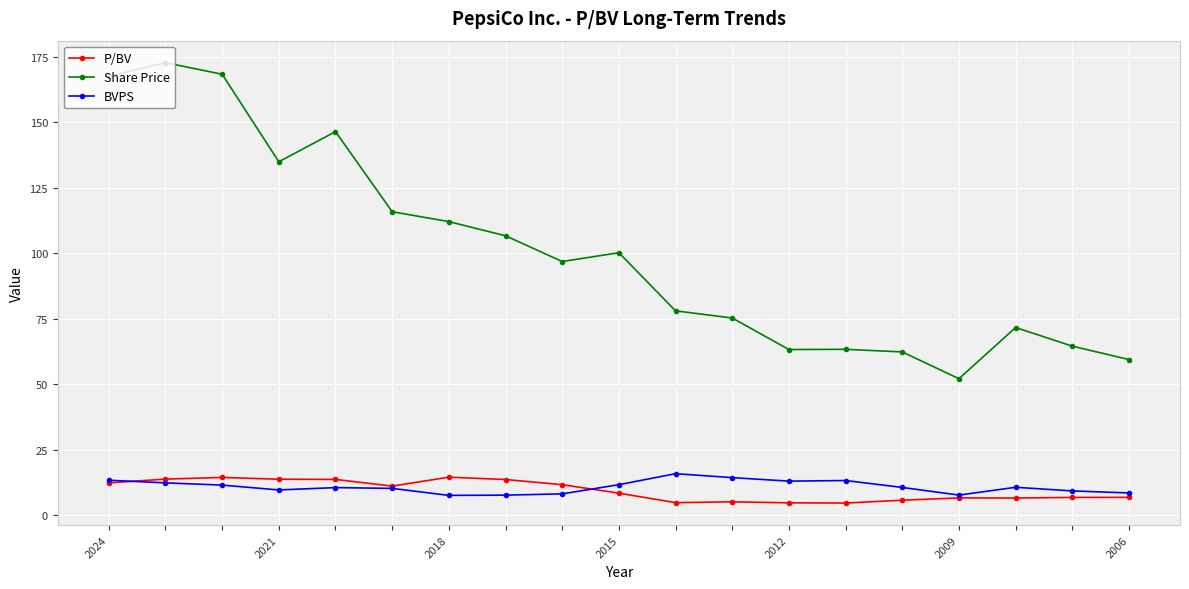

What is the smallest value displayed?

4.8